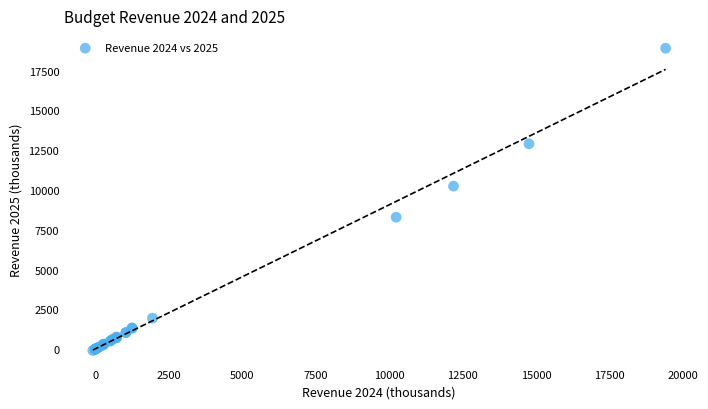

What Y value in the scatter plot is closest to 9413?

10242.2